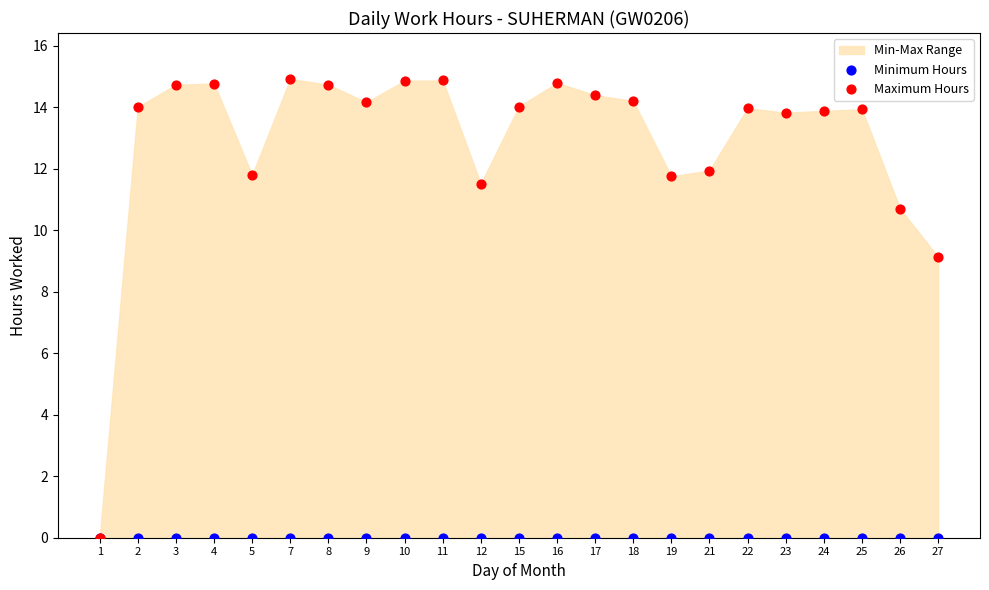

Across all series, what Y value is closest to 7?

9.1